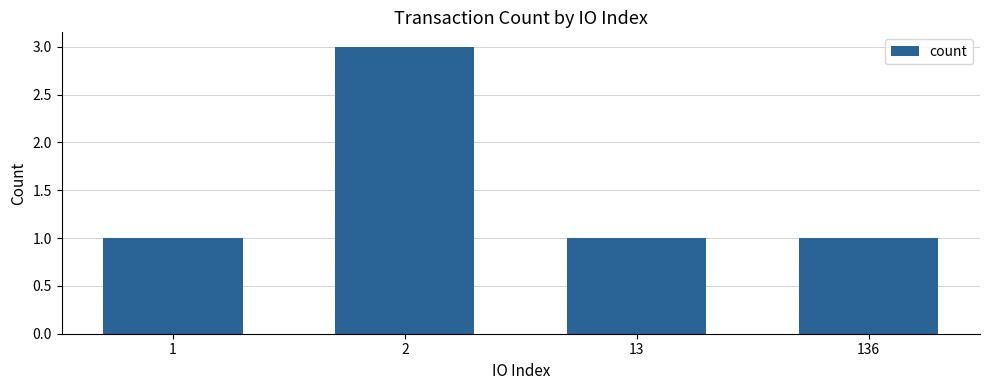

The chart shows a value of 3 at 2. True or false?

True